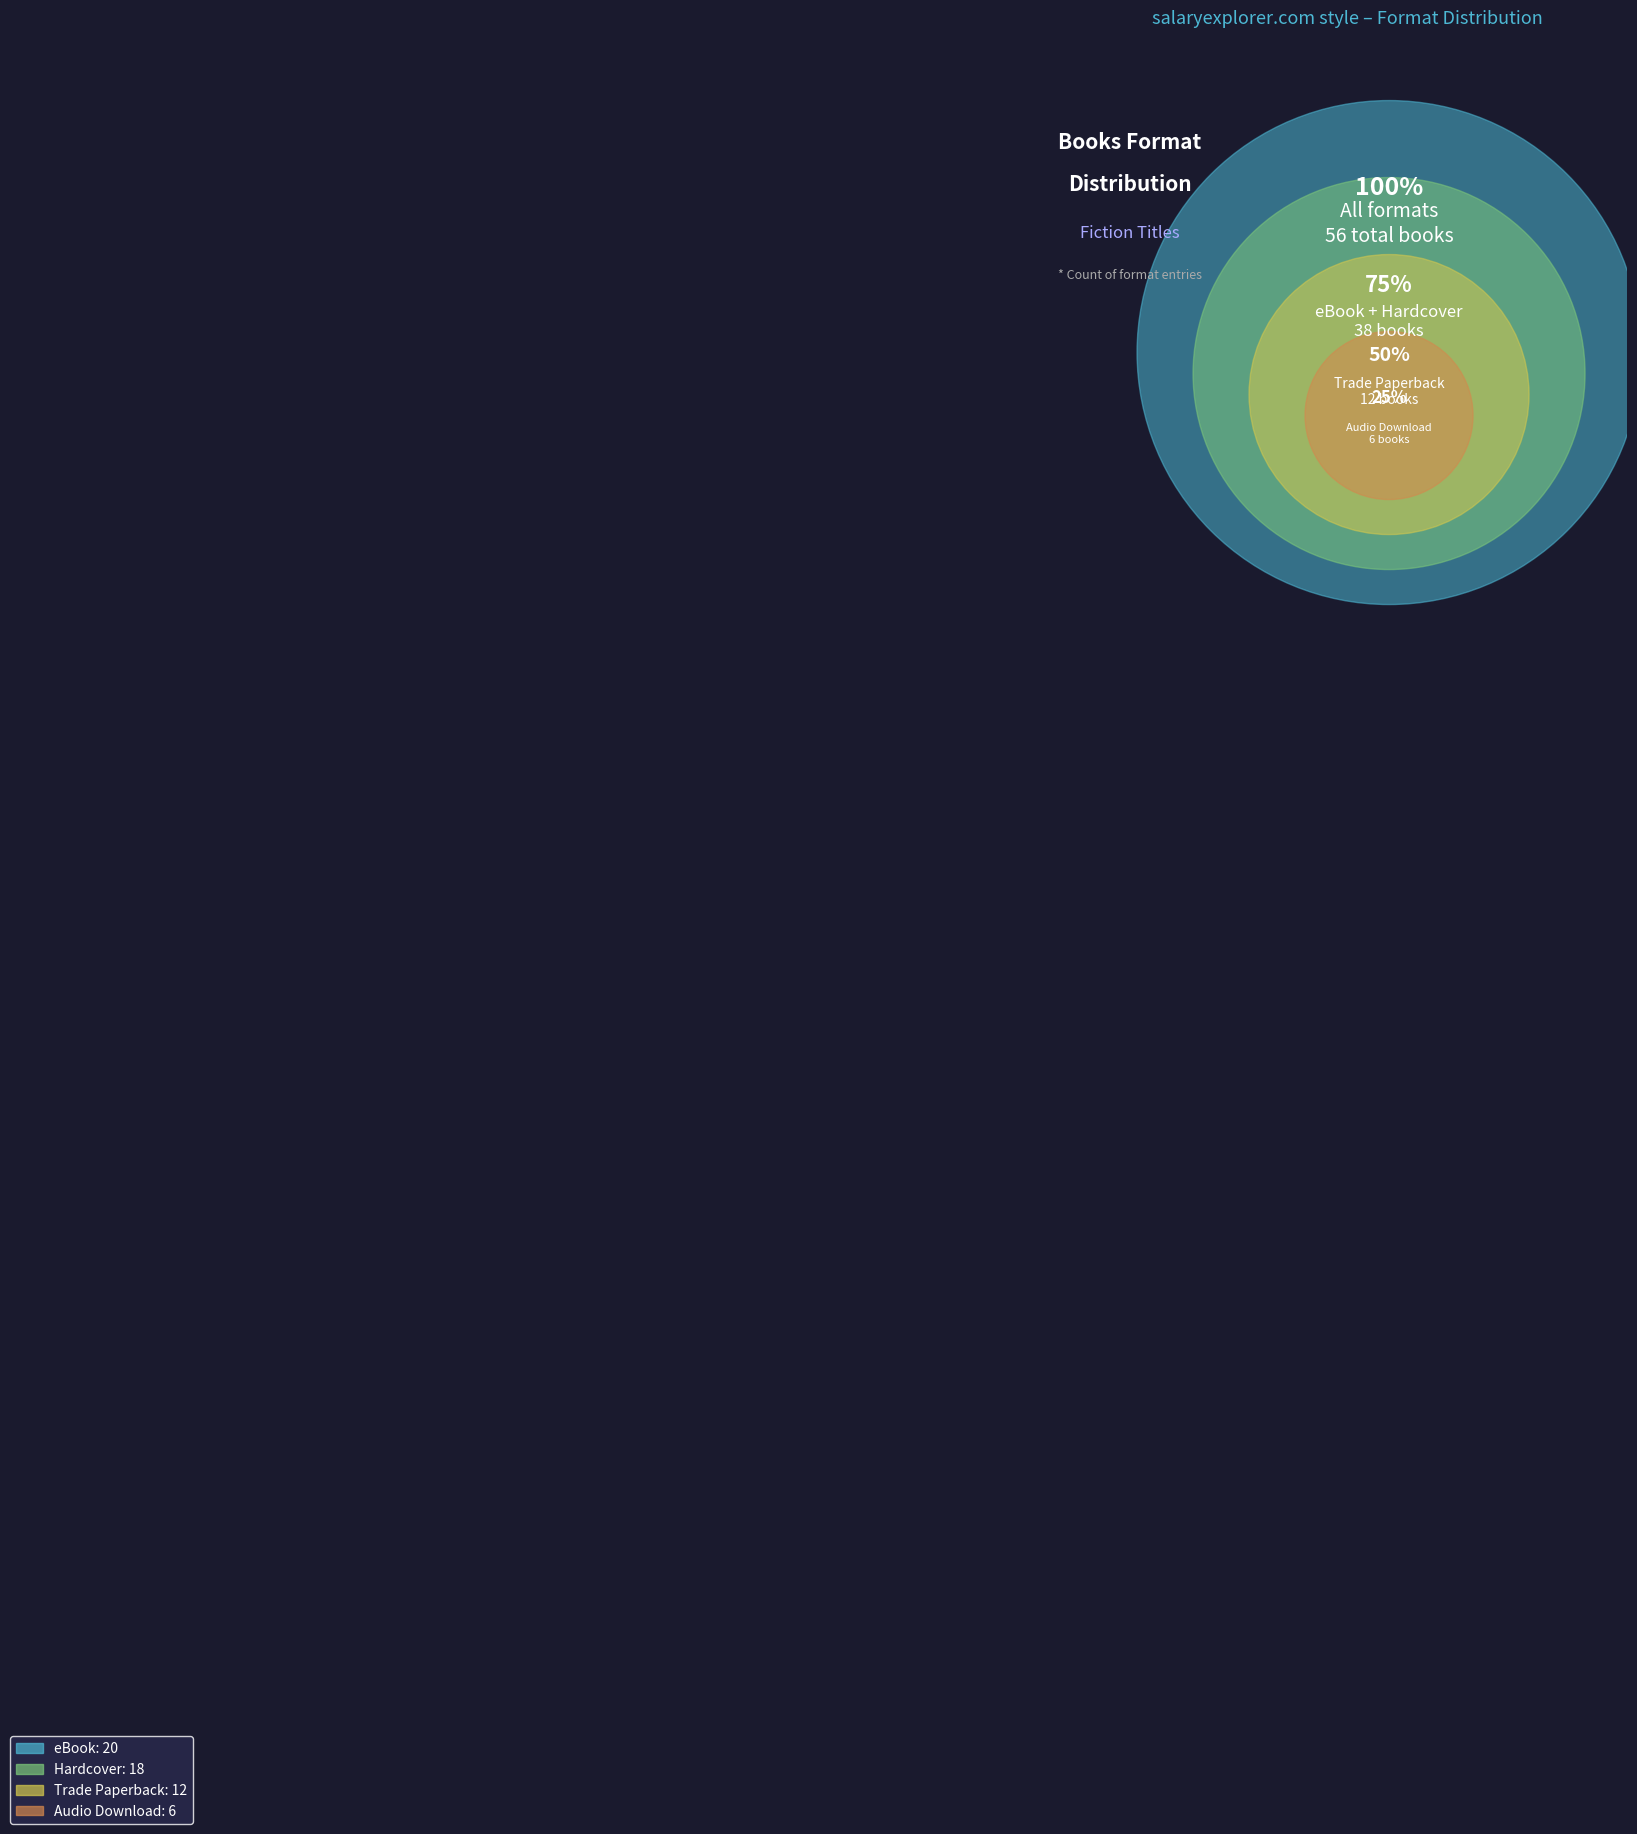

True or false: Trade Paperback accounts for 21% of the total.

True